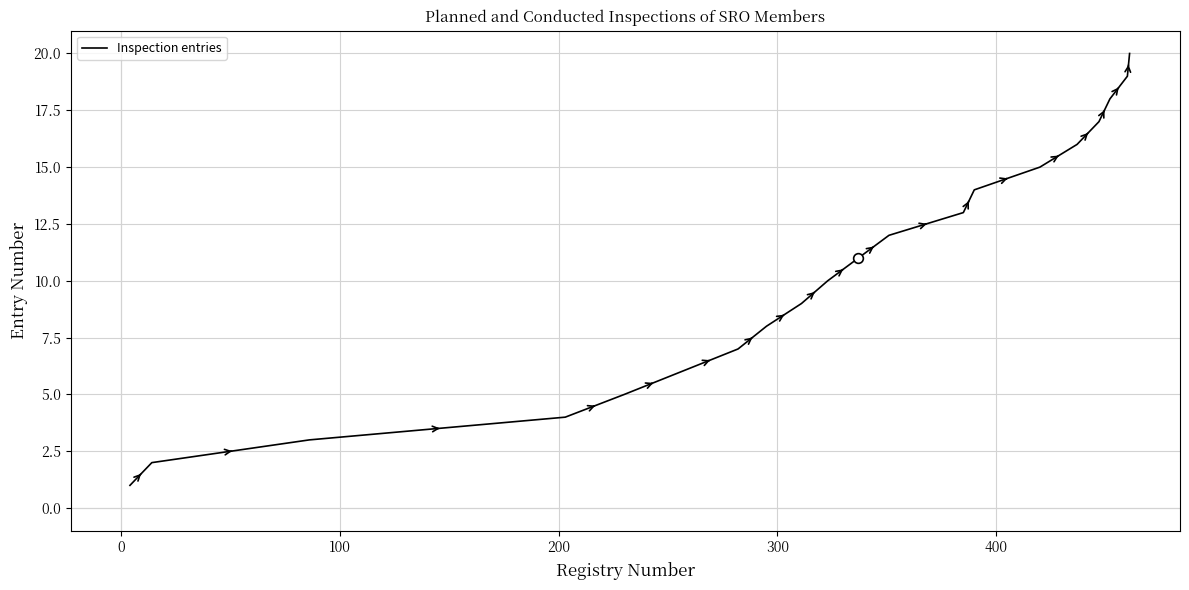

Does the chart display data point markers on the line(s)?

No